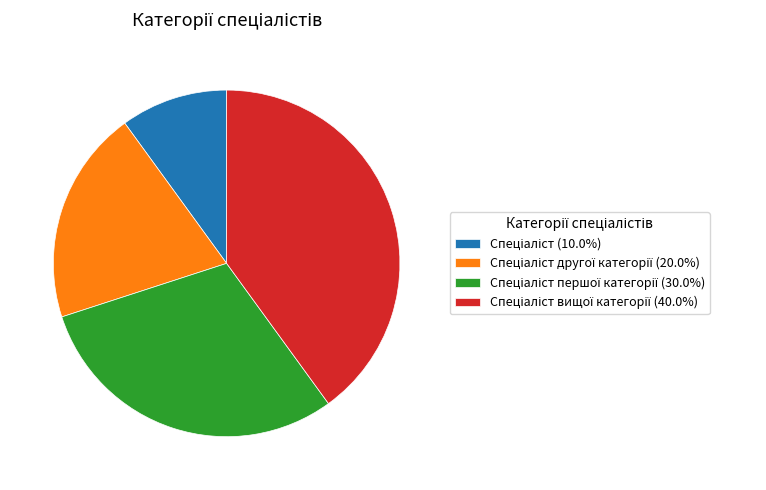

Does any single category account for the majority?

No